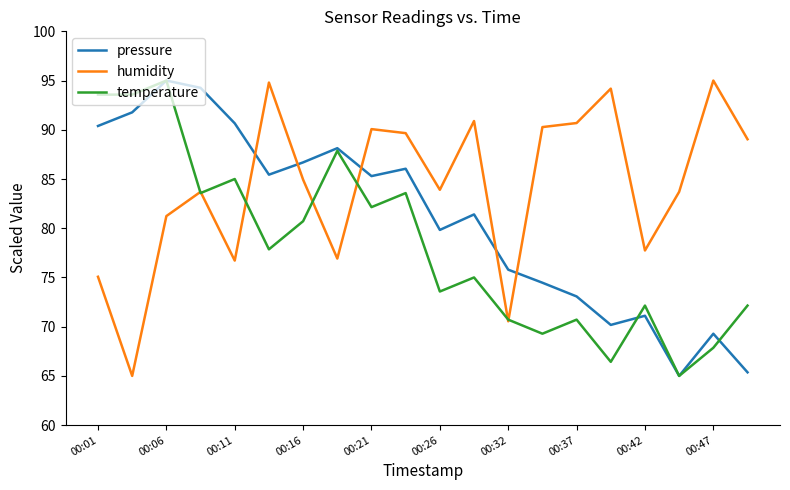

Which series has the largest total across all categories?

humidity